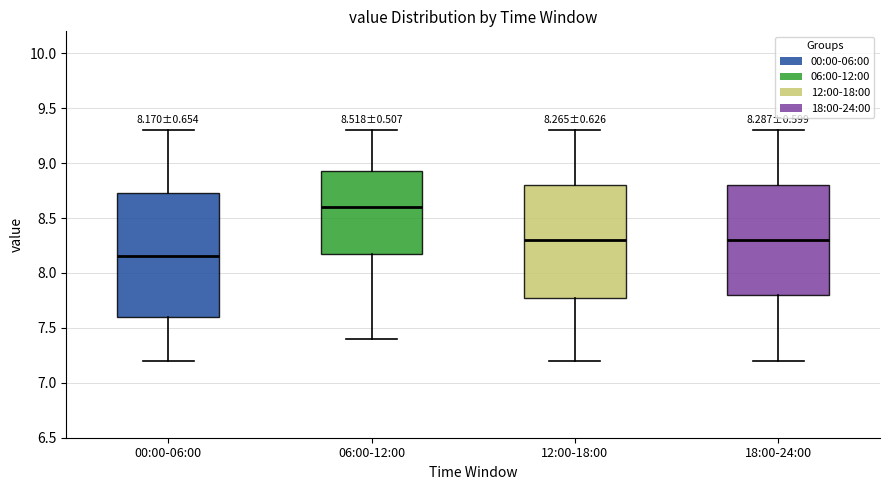

Which box is the tallest, from its lower edge to its upper edge?

00:00-06:00